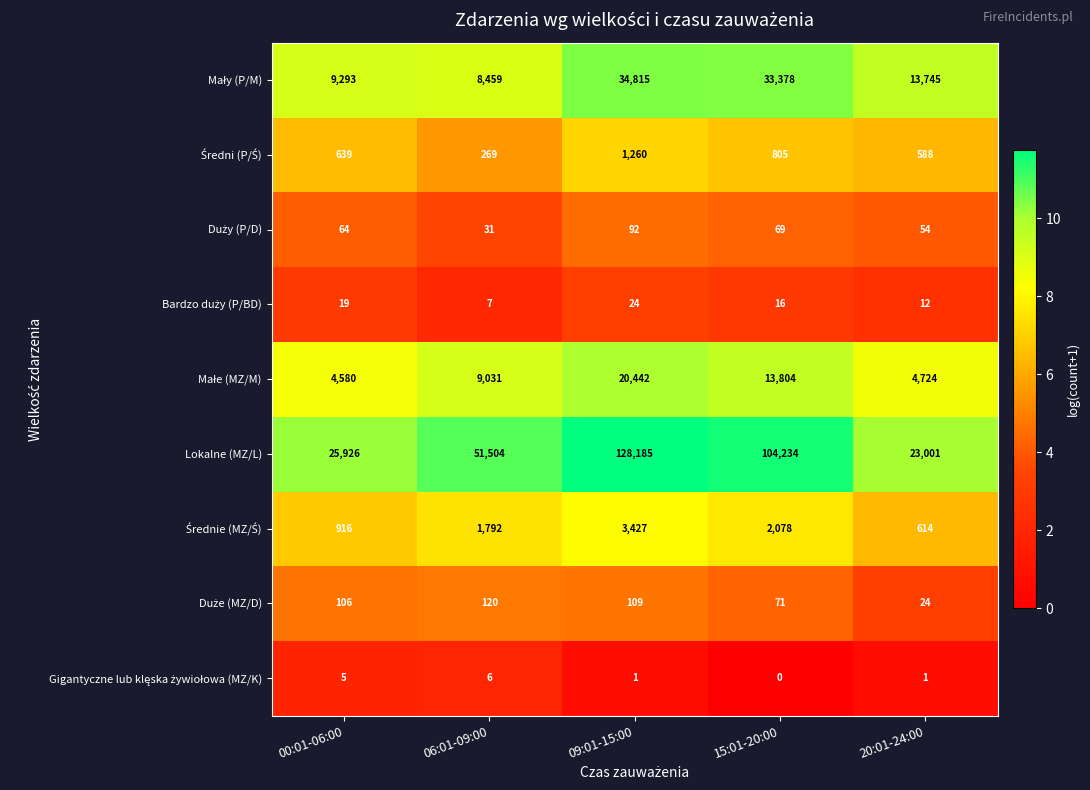

What is the average value of the Lokalne (MZ/L) series?

66570